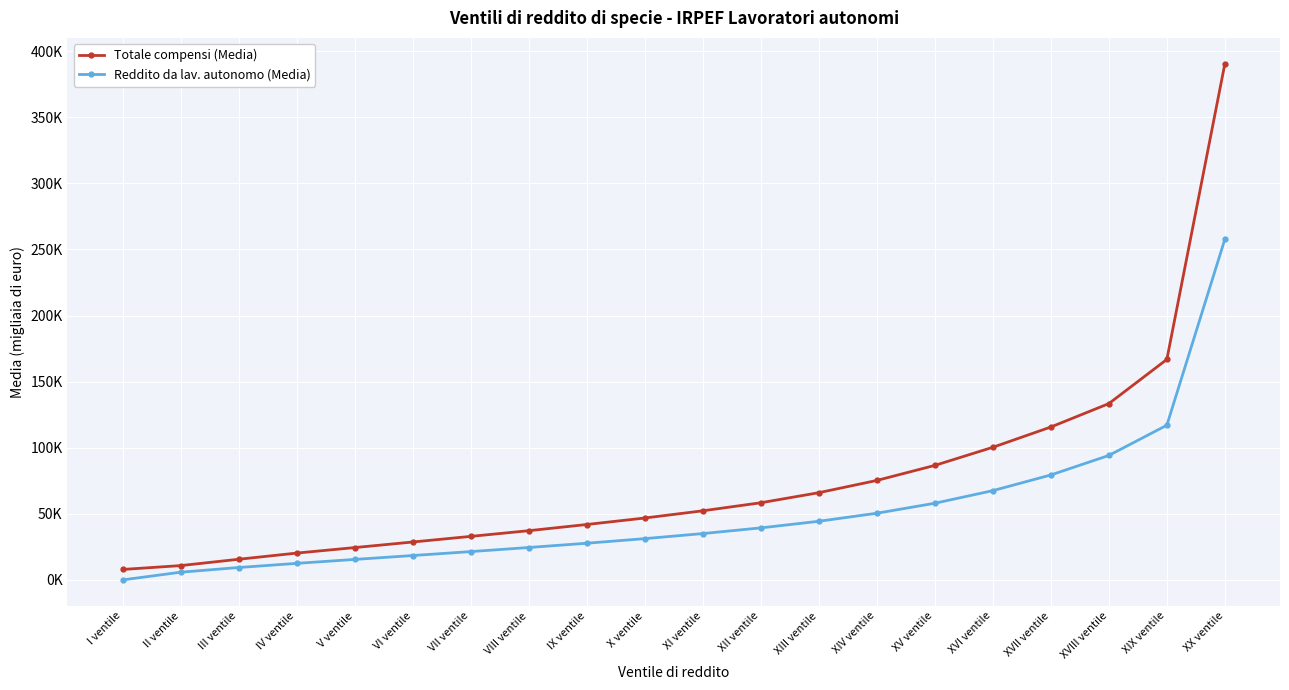

Which label corresponds to the largest value in the chart?

XX ventile